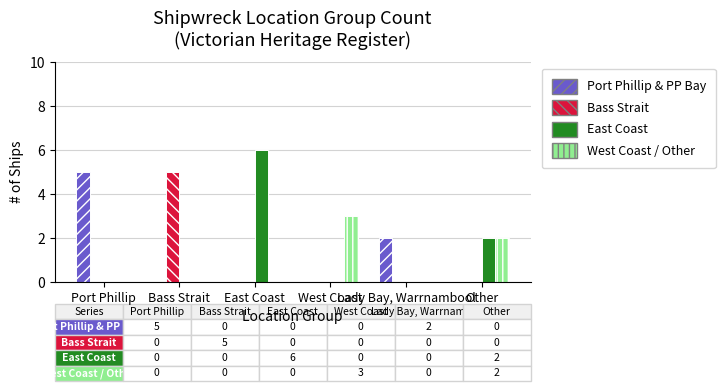

What is the sum of the Bass Strait values at Lady Bay, Warrnambool and Bass Strait?

5